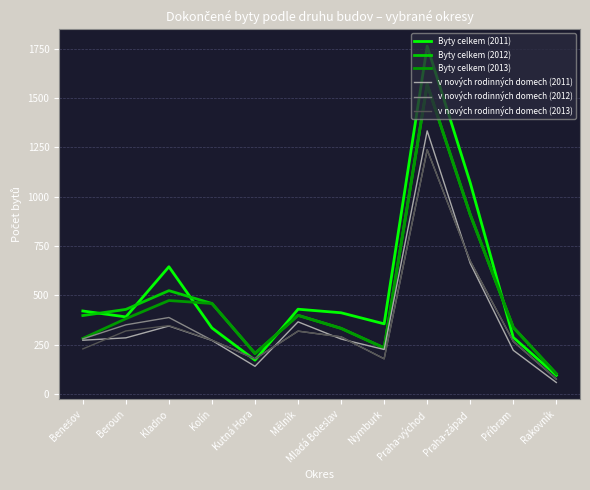

What is the lowest value of the Byty celkem (2012) series?

103